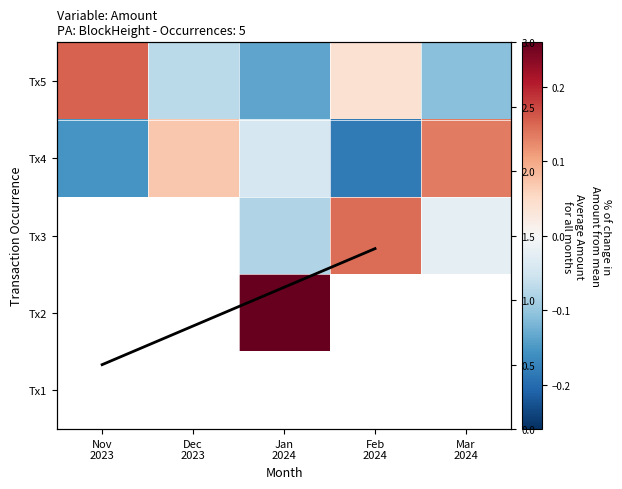

Which category has the lowest value across all series?

Feb
2024